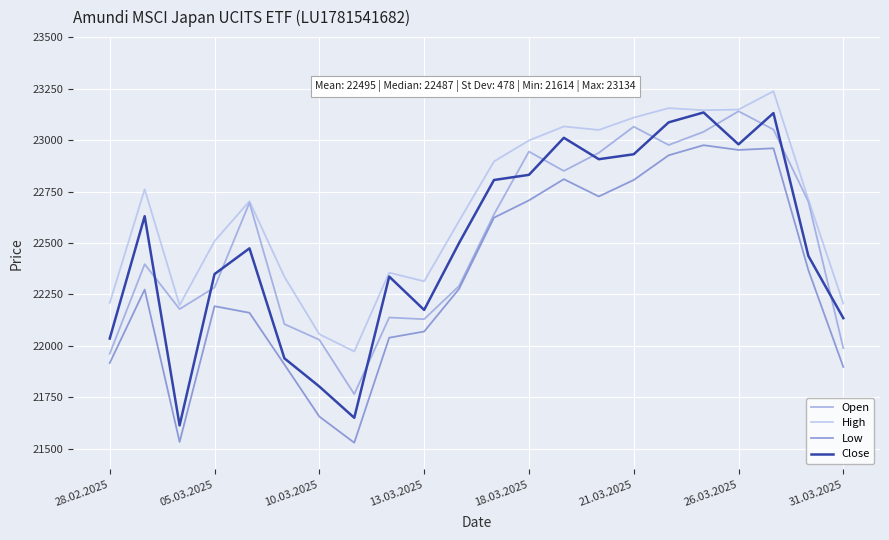

What is the average value of the High series?

22670